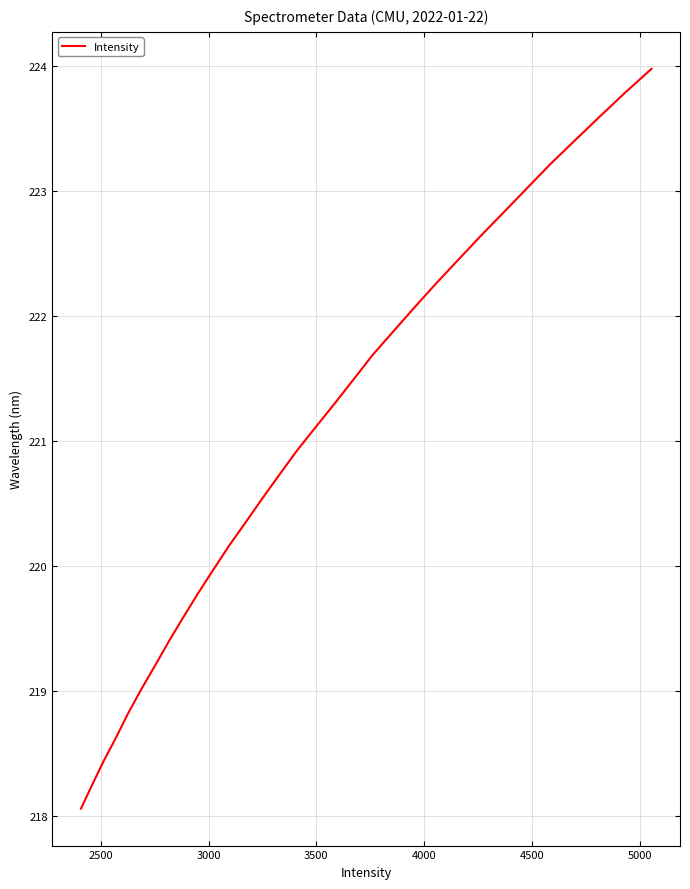

What is the maximum value shown in the chart?

224.0